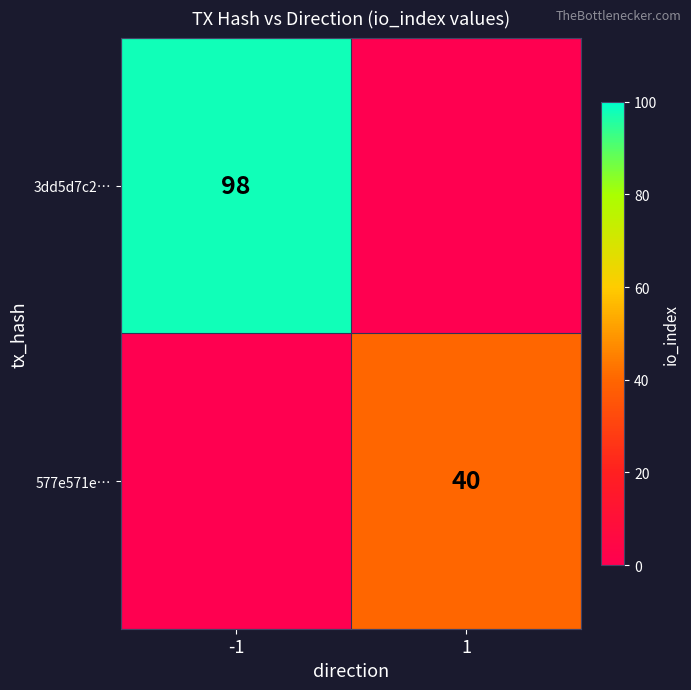

The value of 3dd5d7c2… at -1 is 160. True or false?

False